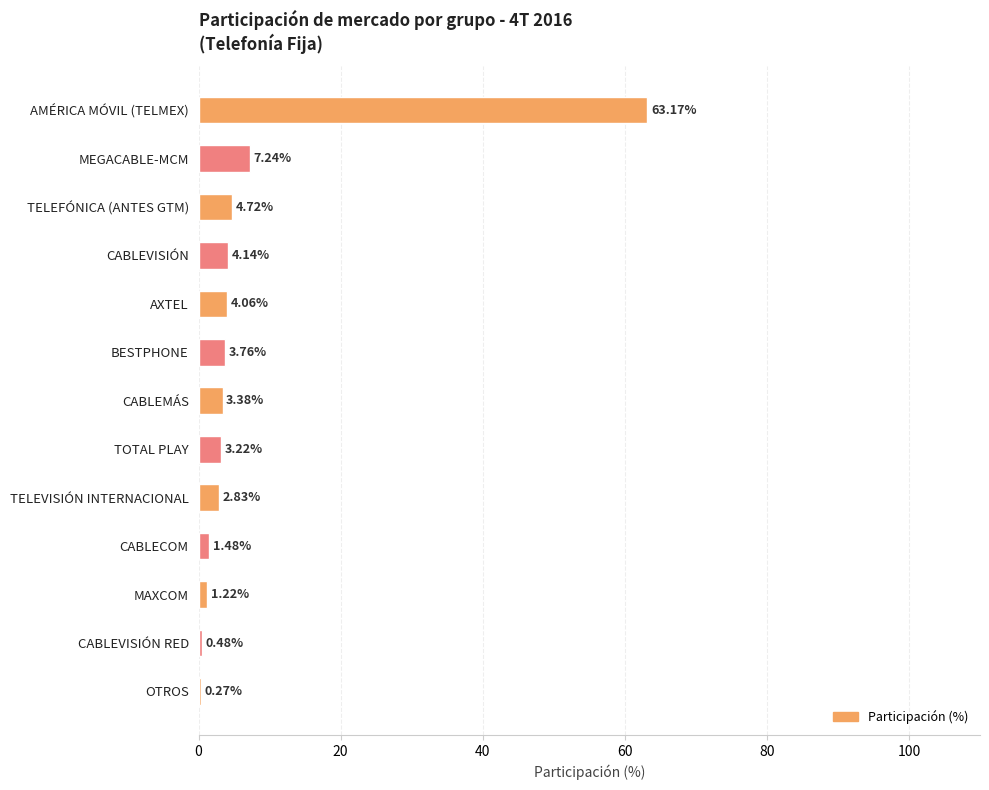

Where is the data nearest to the value 31?

MEGACABLE-MCM